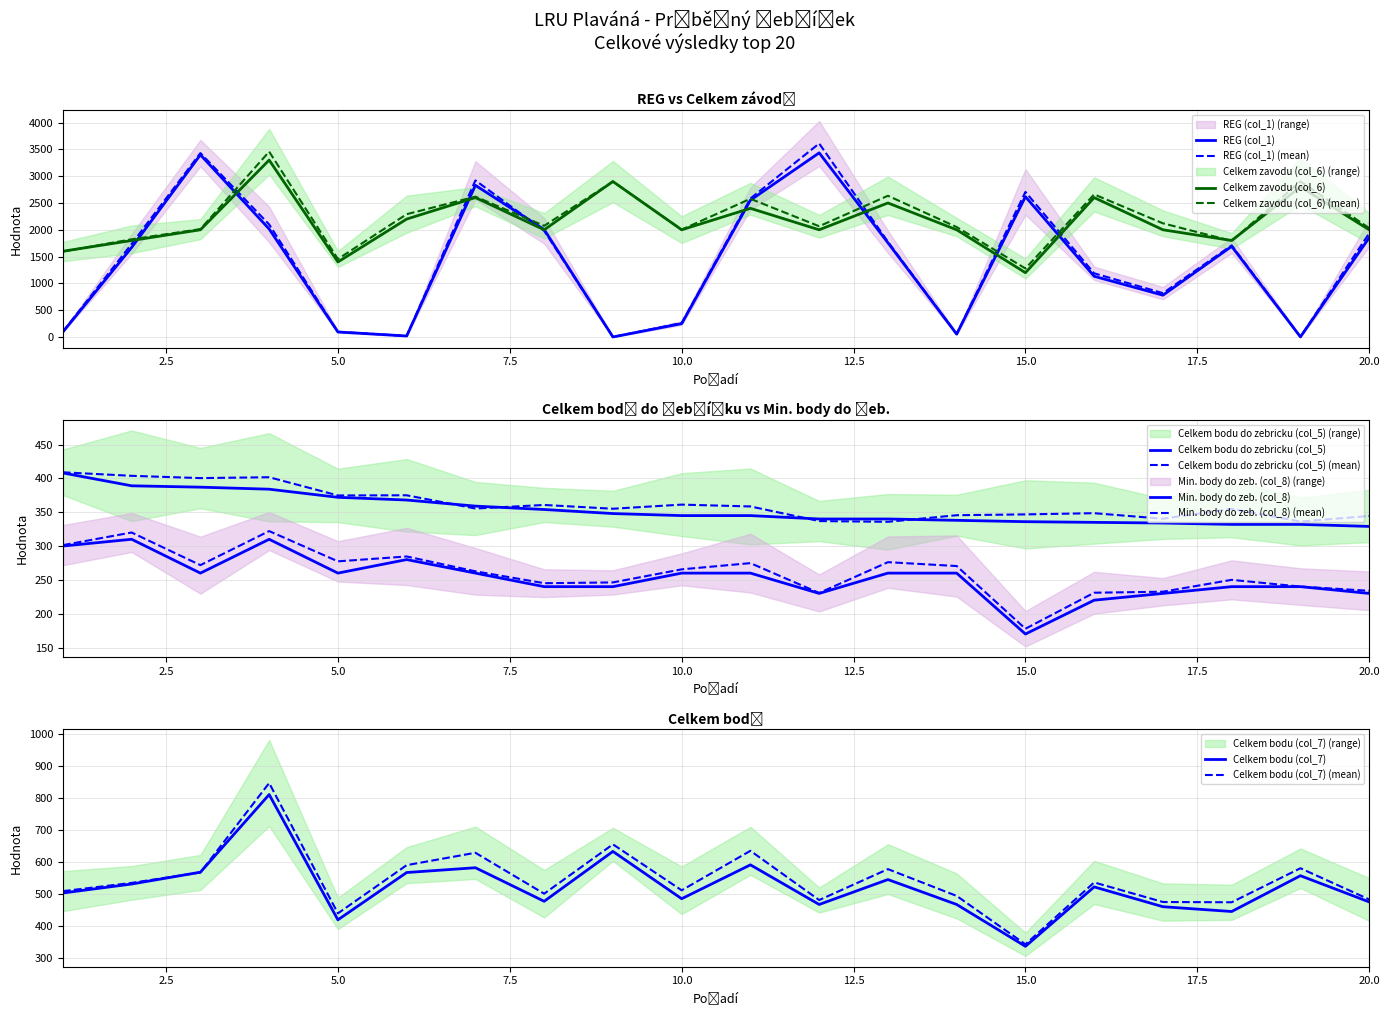

What is the difference between the highest and lowest values at 4?

2990